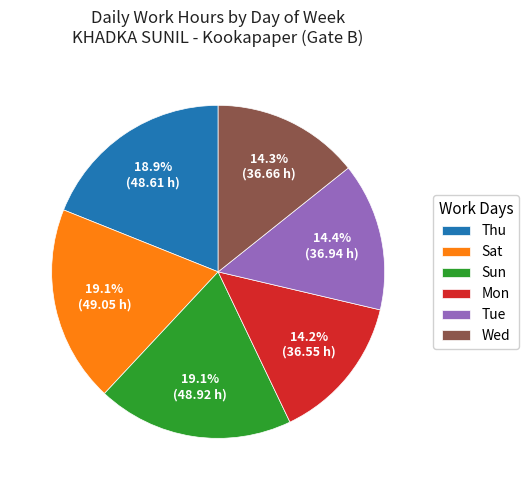

What portion of the pie excludes Sat?

80.9%